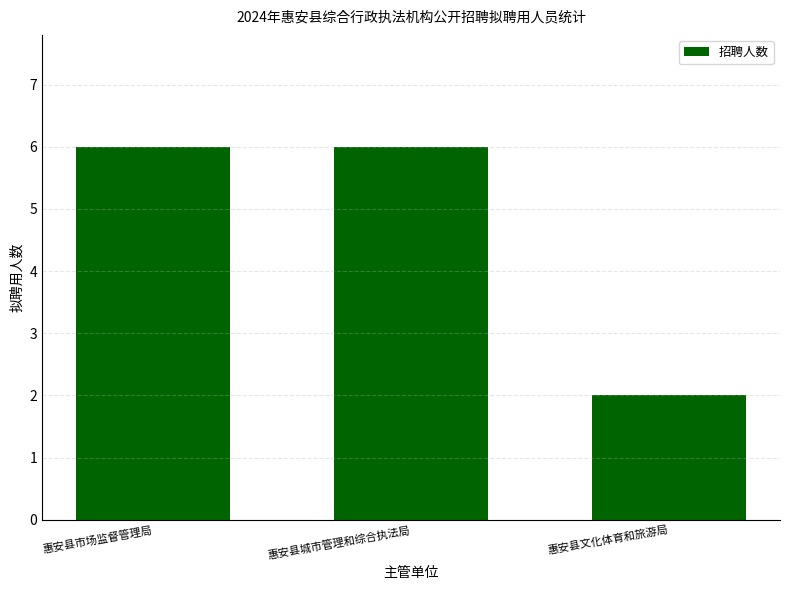

The value at 惠安县文化体育和旅游局 is 2. True or false?

True